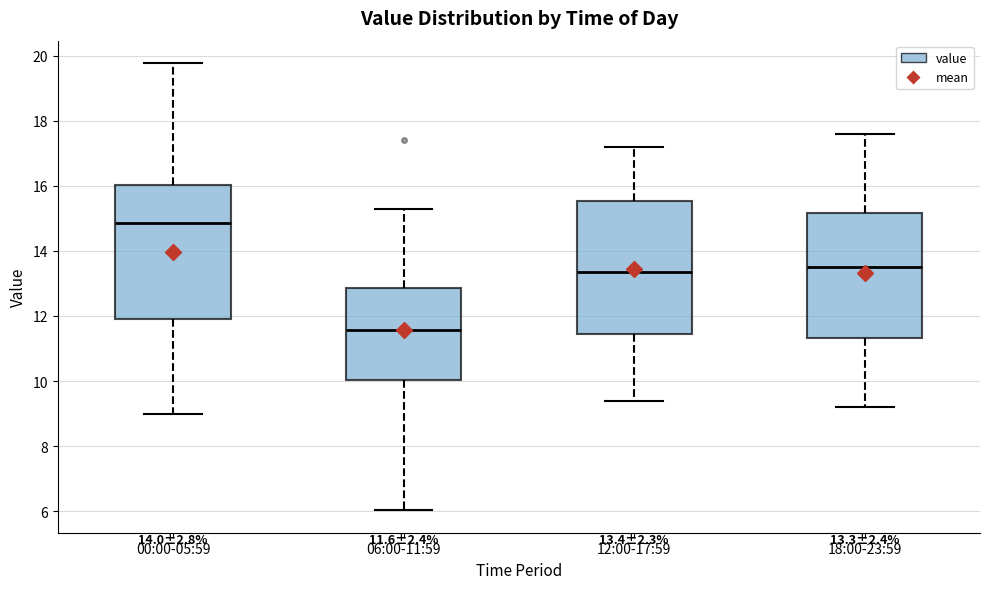

Which box has the highest median line?

00:00-05:59